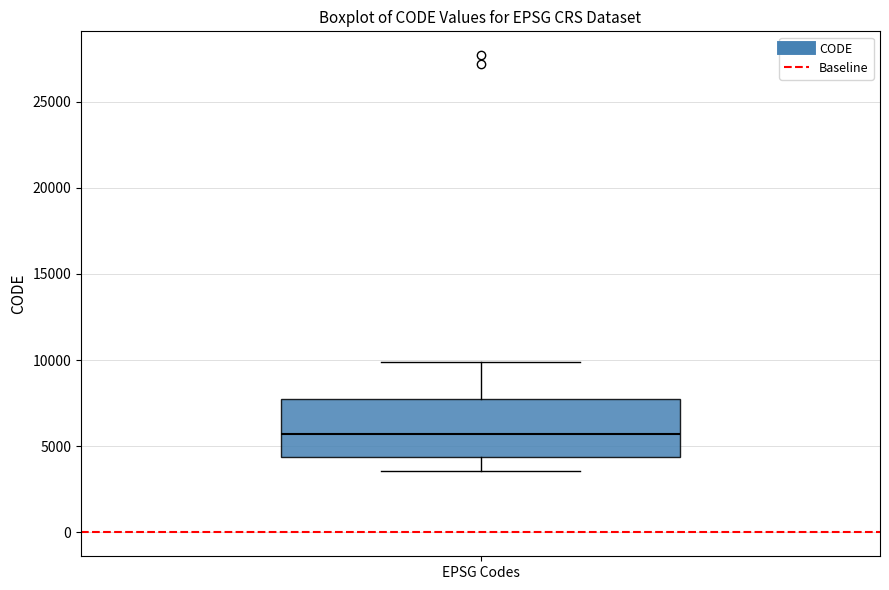

Transcribe this box plot: give where the median line is, the range the box spans, and where the two whiskers end, as read against the y-axis. The values are not printed on the chart, so give them approximately, as read against the axis.

median 5500, box 4500 to 7500, whiskers 3500 to 10000